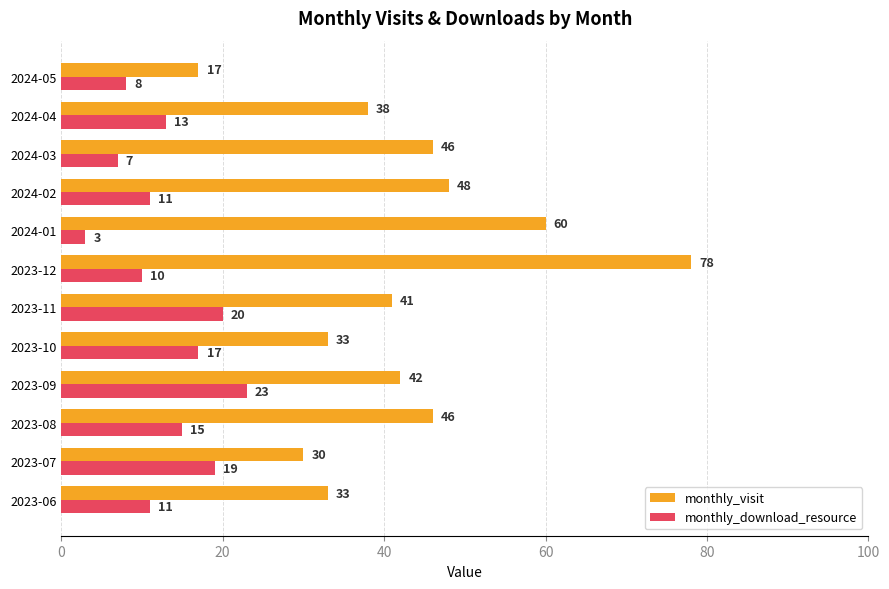

Which series changed the most between 2024-02 and 2024-03?

monthly_download_resource